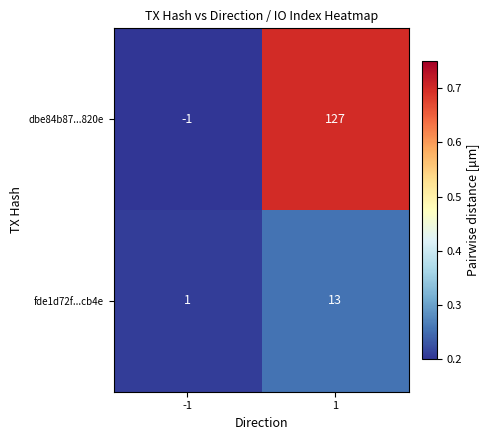

What is the total value across all series at -1?

0